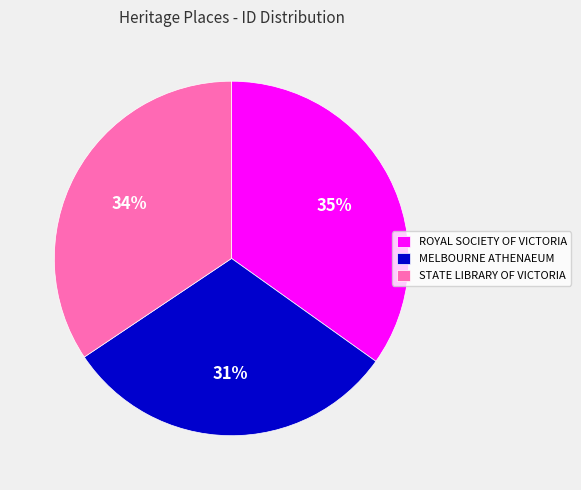

Which slice is the smallest?

MELBOURNE ATHENAEUM